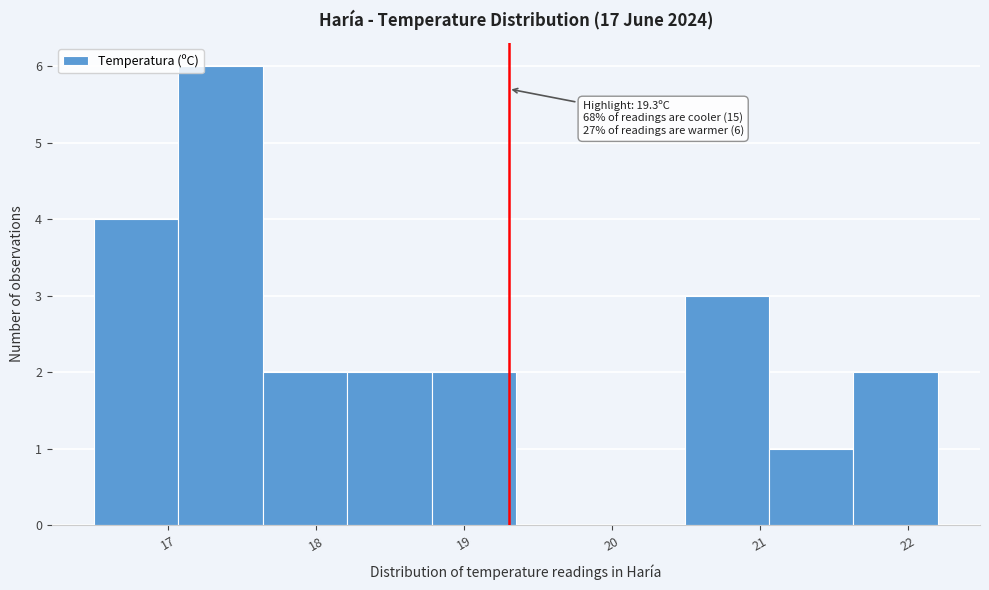

Over which range of the x-axis is the bar tallest?

17.07 to 17.64